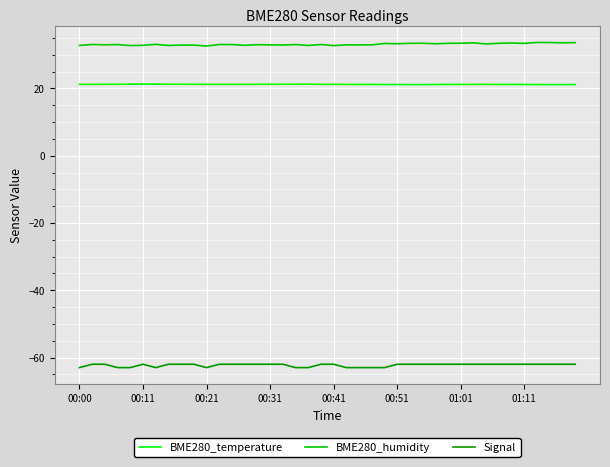

Which series has the largest total across all categories?

BME280_humidity